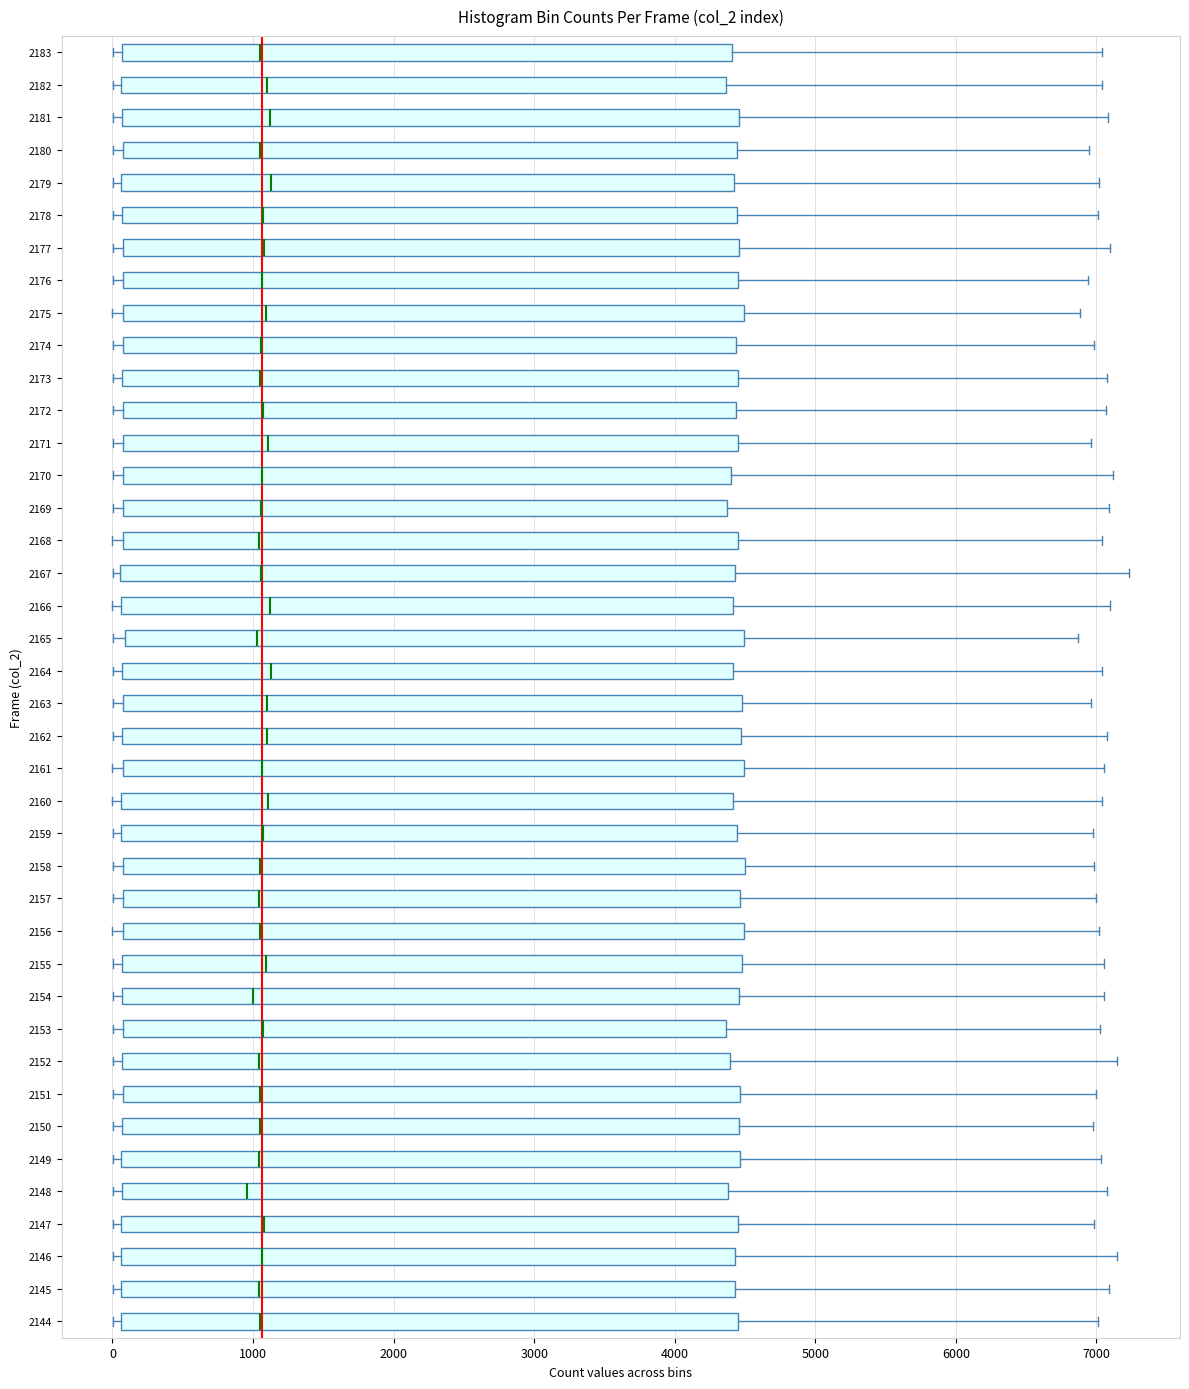

Reading bottom to top, read every box against the x-axis: the position of its median line, the range the box covers, and the ends of its whiskers. The values are not printed on the chart, so give them approximately, as read against the axis.

2144: median 1000, box 100 to 4400, whiskers 0 to 7000
2145: median 1000, box 100 to 4400, whiskers 0 to 7100
2146: median 1100, box 100 to 4400, whiskers 0 to 7100
2147: median 1100, box 100 to 4400, whiskers 0 to 7000
2148: median 1000, box 100 to 4400, whiskers 0 to 7100
2149: median 1000, box 100 to 4500, whiskers 0 to 7000
2150: median 1000, box 100 to 4500, whiskers 0 to 7000
2151: median 1100, box 100 to 4500, whiskers 0 to 7000
2152: median 1000, box 100 to 4400, whiskers 0 to 7100
2153: median 1100, box 100 to 4400, whiskers 0 to 7000
2154: median 1000, box 100 to 4500, whiskers 0 to 7100
2155: median 1100, box 100 to 4500, whiskers 0 to 7100
2156: median 1000, box 100 to 4500, whiskers 0 to 7000
2157: median 1000, box 100 to 4500, whiskers 0 to 7000
2158: median 1000, box 100 to 4500, whiskers 0 to 7000
2159: median 1100, box 100 to 4400, whiskers 0 to 7000
2160: median 1100, box 100 to 4400, whiskers 0 to 7000
2161: median 1100, box 100 to 4500, whiskers 0 to 7100
2162: median 1100, box 100 to 4500, whiskers 0 to 7100
2163: median 1100, box 100 to 4500, whiskers 0 to 7000
2164: median 1100, box 100 to 4400, whiskers 0 to 7000
2165: median 1000, box 100 to 4500, whiskers 0 to 6900
2166: median 1100, box 100 to 4400, whiskers 0 to 7100
2167: median 1100, box 100 to 4400, whiskers 0 to 7200
2168: median 1000, box 100 to 4400, whiskers 0 to 7000
2169: median 1100, box 100 to 4400, whiskers 0 to 7100
2170: median 1100, box 100 to 4400, whiskers 0 to 7100
2171: median 1100, box 100 to 4400, whiskers 0 to 7000
2172: median 1100, box 100 to 4400, whiskers 0 to 7100
2173: median 1100, box 100 to 4400, whiskers 0 to 7100
2174: median 1100, box 100 to 4400, whiskers 0 to 7000
2175: median 1100, box 100 to 4500, whiskers 0 to 6900
2176: median 1100, box 100 to 4400, whiskers 0 to 6900
2177: median 1100, box 100 to 4500, whiskers 0 to 7100
2178: median 1100, box 100 to 4400, whiskers 0 to 7000
2179: median 1100, box 100 to 4400, whiskers 0 to 7000
2180: median 1100, box 100 to 4400, whiskers 0 to 6900
2181: median 1100, box 100 to 4500, whiskers 0 to 7100
2182: median 1100, box 100 to 4400, whiskers 0 to 7000
2183: median 1000, box 100 to 4400, whiskers 0 to 7000